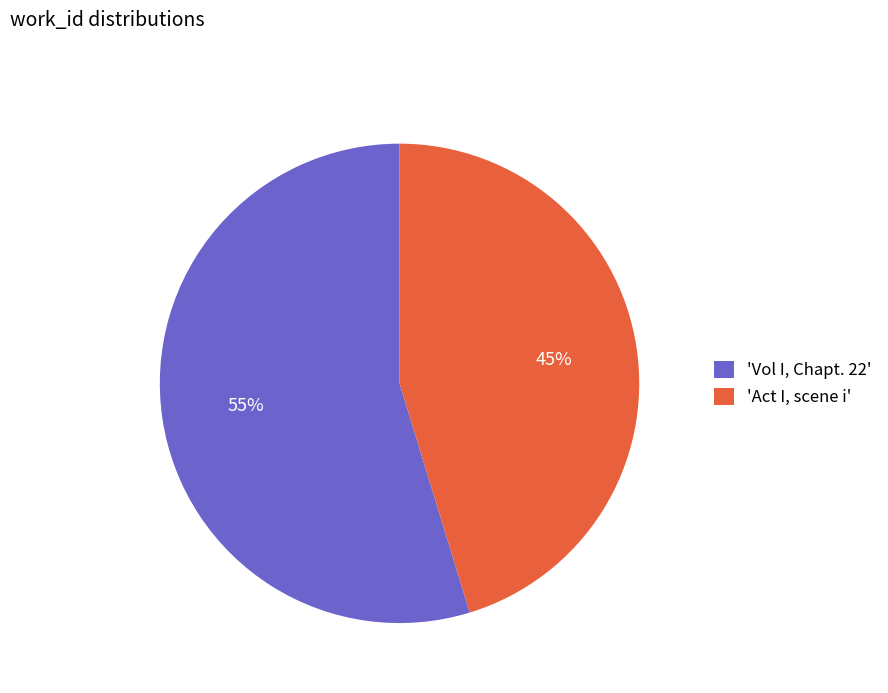

Which slice is the largest?

'Vol I, Chapt. 22'